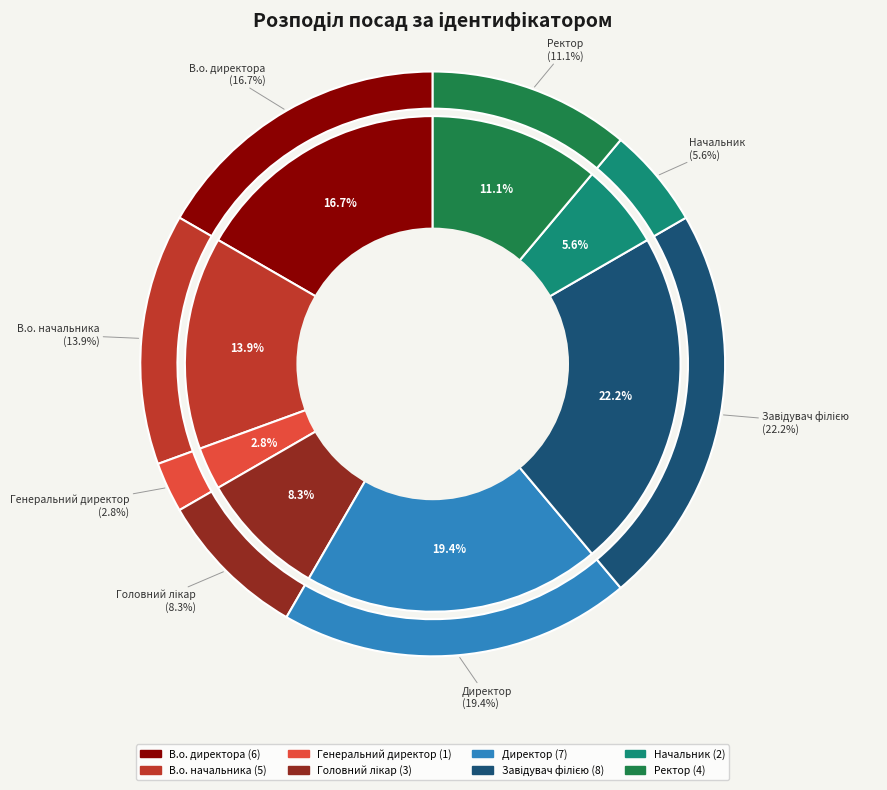

Which has a higher value, В.о. директора or Завідувач філією?

Завідувач філією